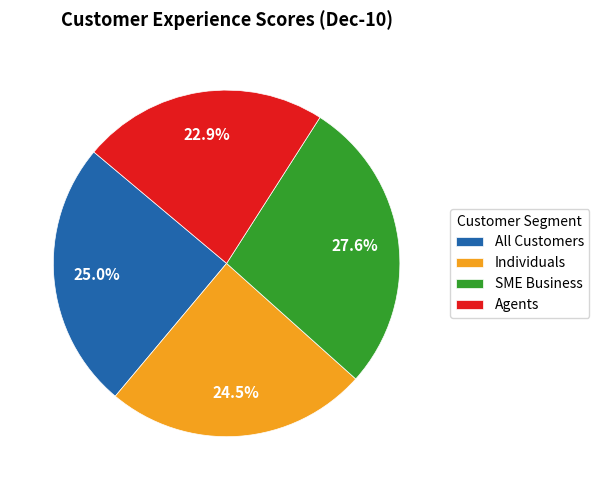

Is SME Business the majority of the pie?

No